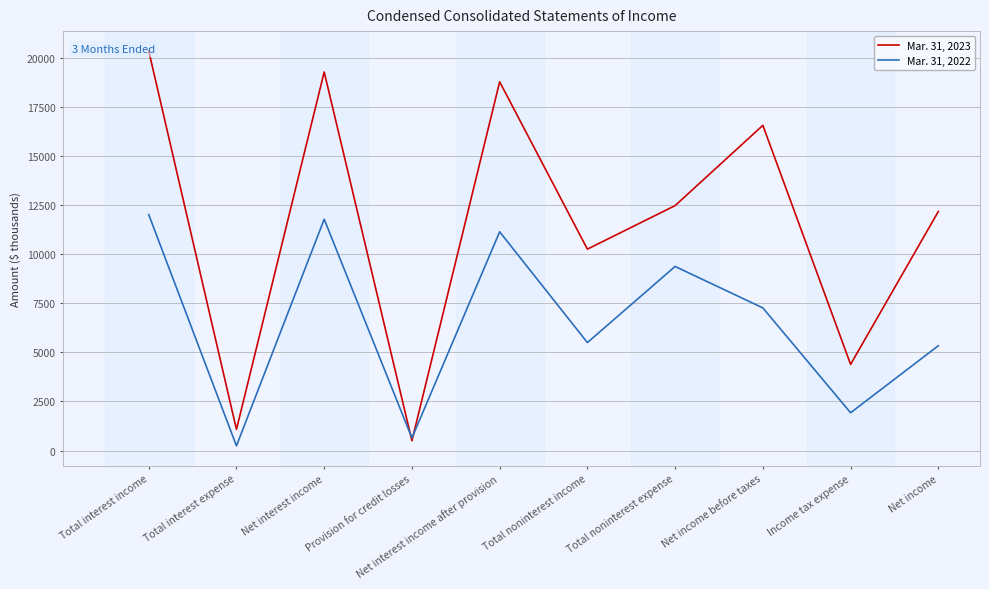

What is the label of the 6th point from the left?

Total noninterest income